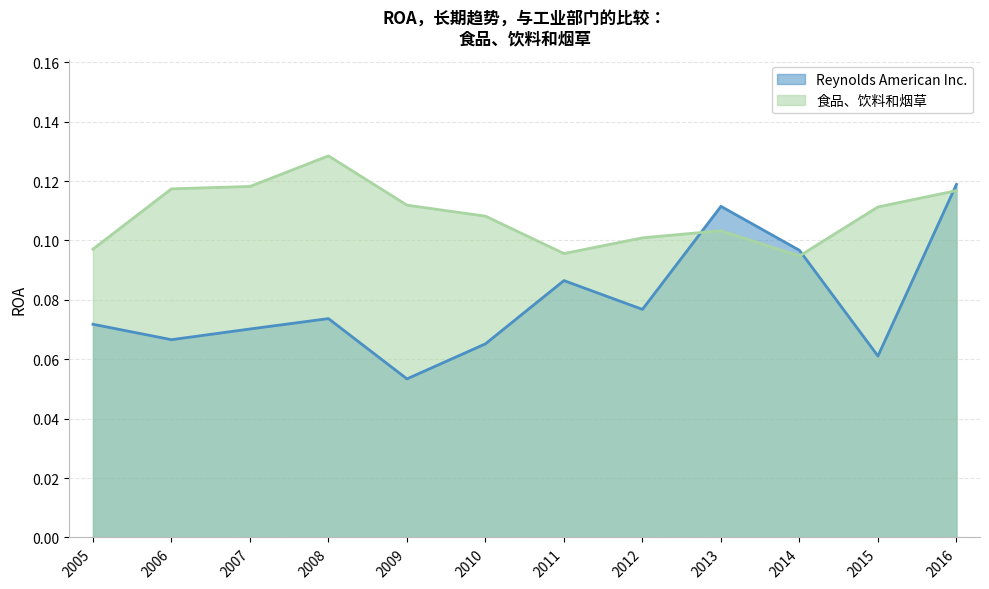

At which label is Reynolds American Inc. closest to 0?

2009